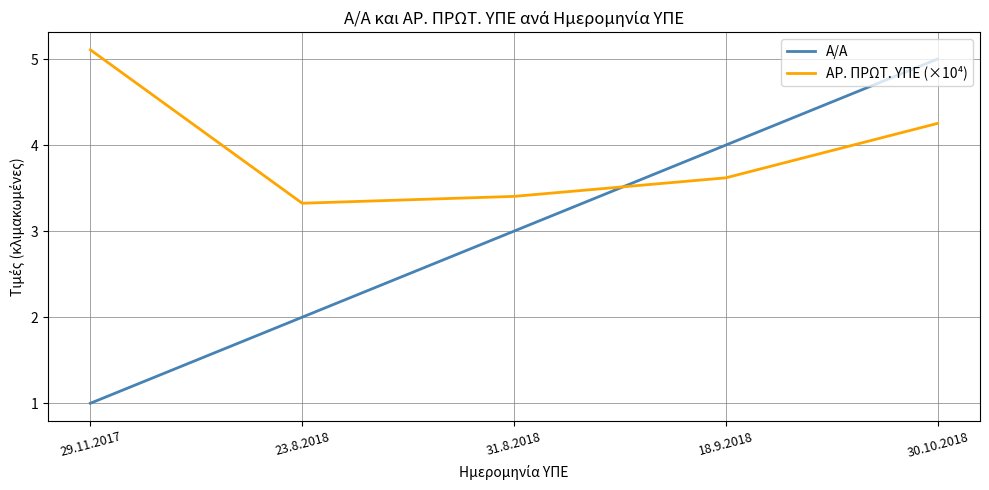

Where is Α/Α nearest to the value 3?

31.8.2018